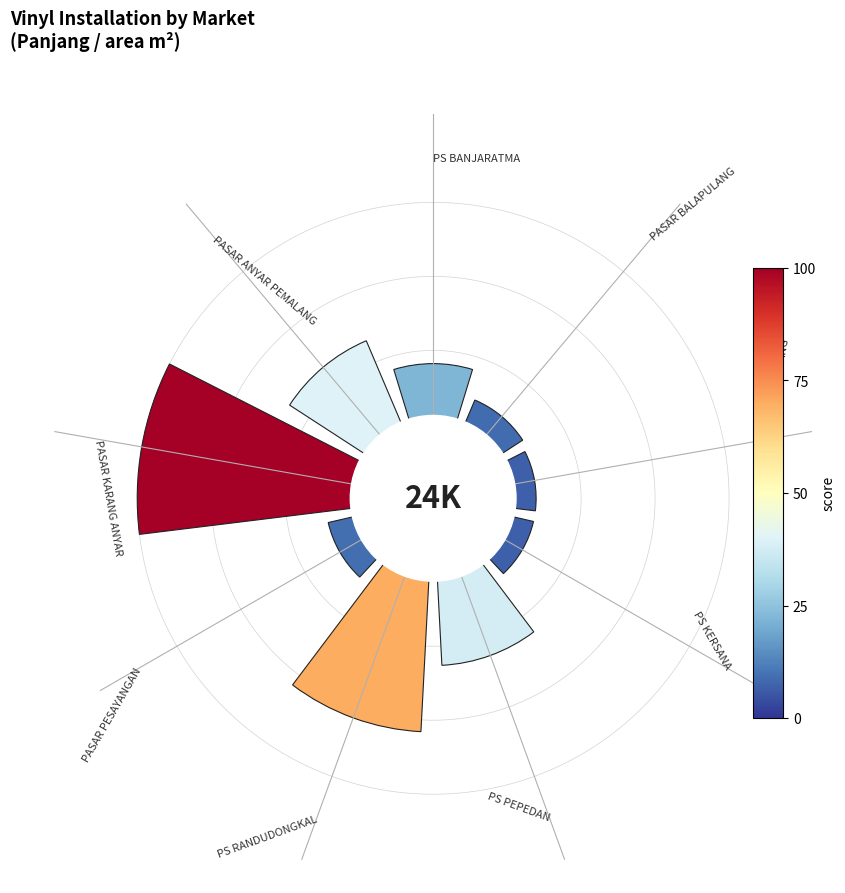

Are the bars horizontal?

No